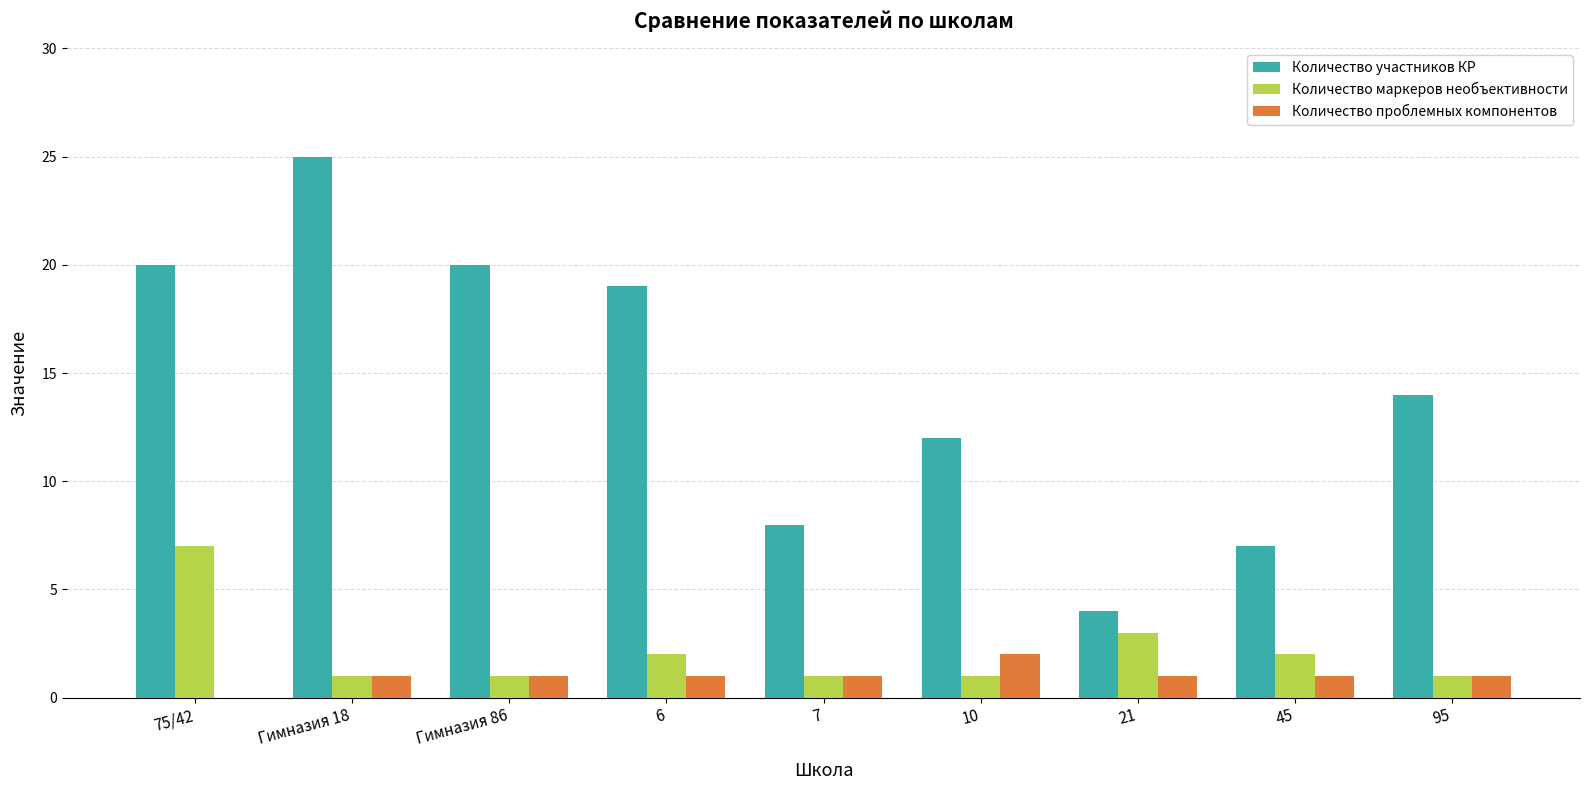

What is the greatest value displayed?

25